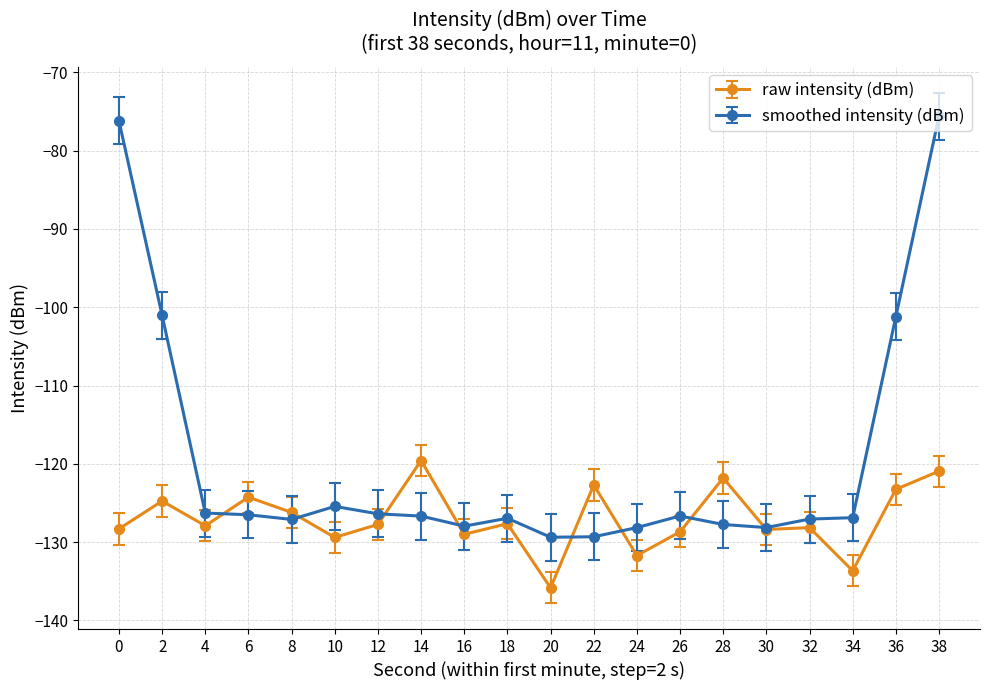

What is the value of the raw intensity (dBm) point at the 15th from the left?

-121.8